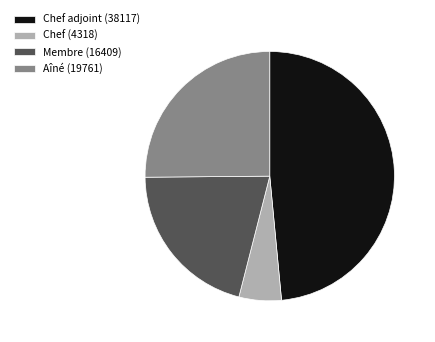

Is the sum of Chef (4318) and Membre (16409) greater than half?

No